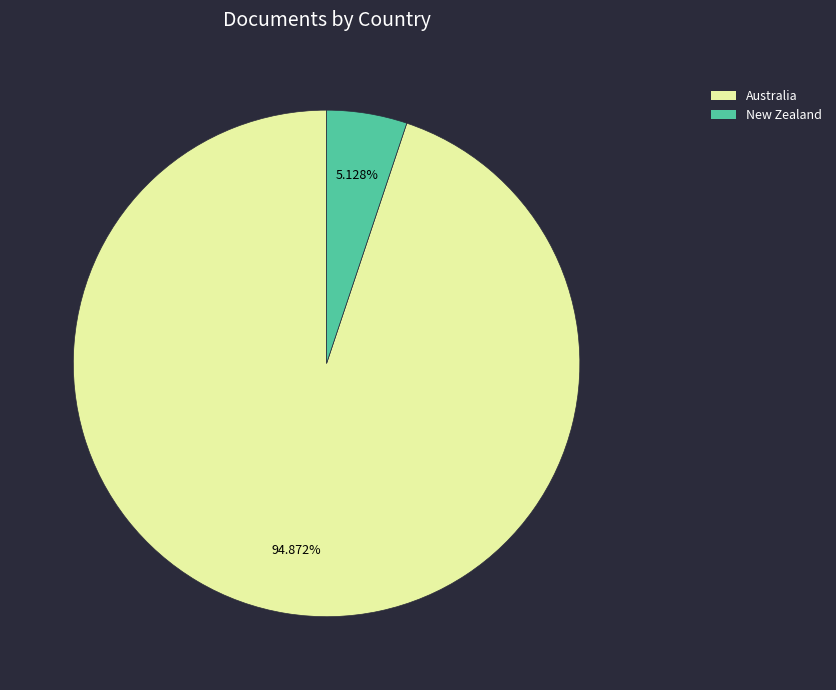

The Australia slice represents 99% of the pie. True or false?

False